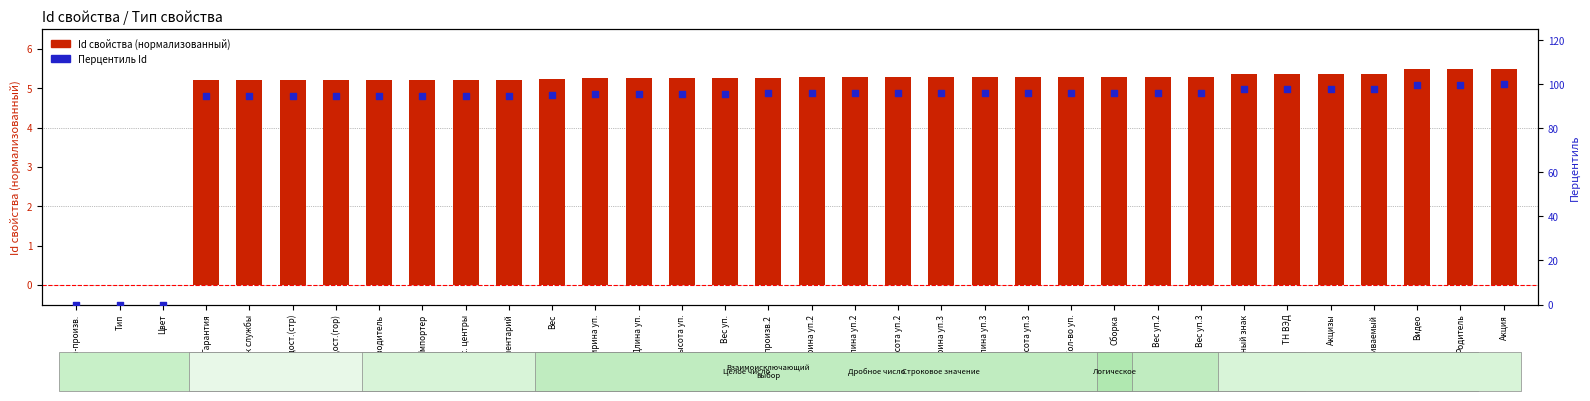

Which series contains the highest Y value?

Перцентиль Id